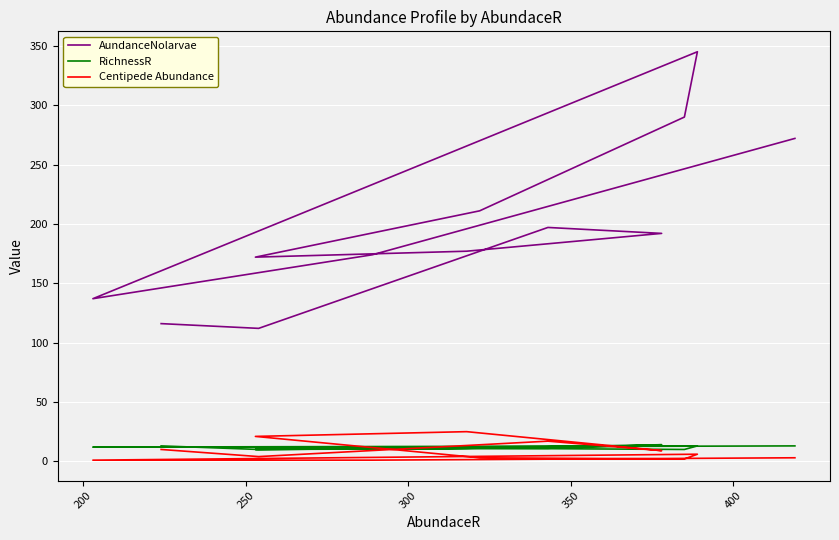

How many series are shown in this chart?

3